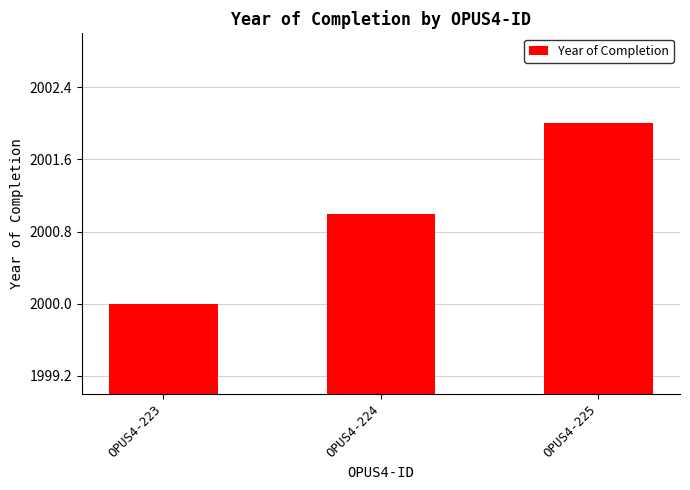

Is it true that the value at OPUS4-225 is 2002?

True